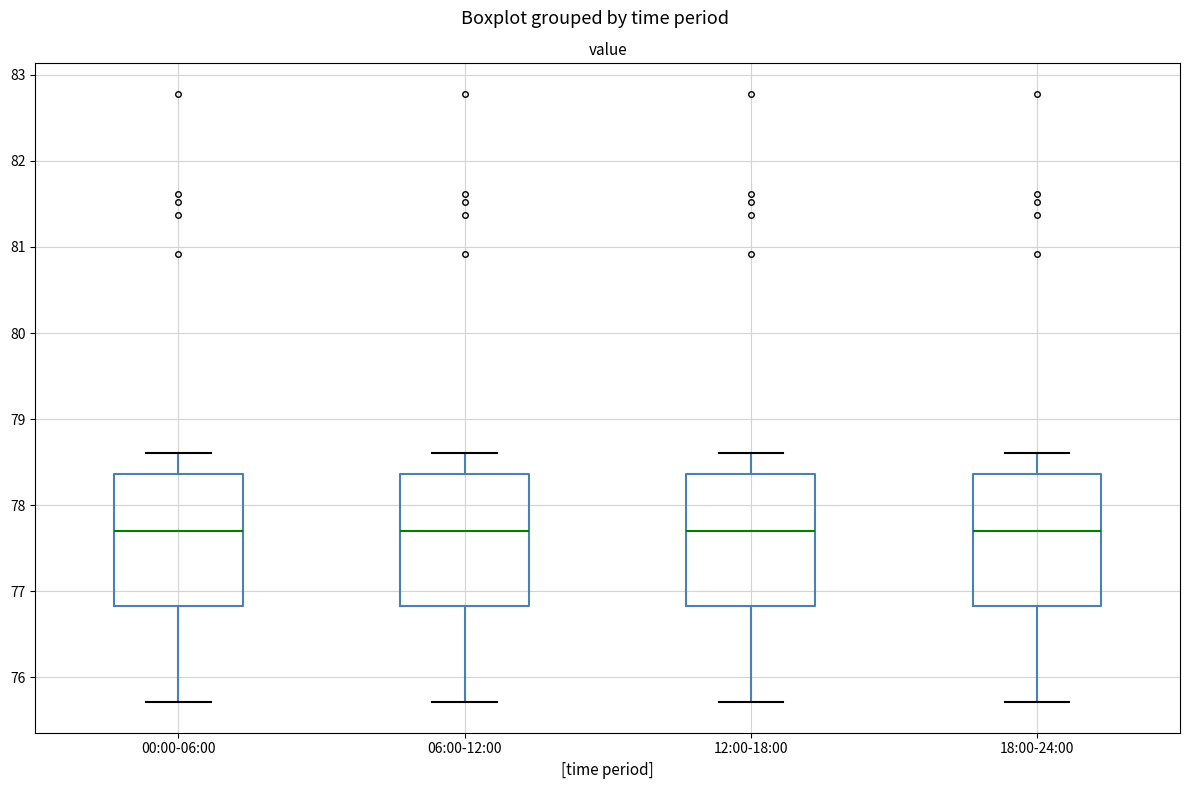

Reading left to right, read every box against the y-axis: the position of its median line, the range the box covers, and the ends of its whiskers. The values are not printed on the chart, so give them approximately, as read against the axis.

00:00-06:00: median 77.7, box 76.8 to 78.4, whiskers 75.7 to 78.6
06:00-12:00: median 77.7, box 76.8 to 78.4, whiskers 75.7 to 78.6
12:00-18:00: median 77.7, box 76.8 to 78.4, whiskers 75.7 to 78.6
18:00-24:00: median 77.7, box 76.8 to 78.4, whiskers 75.7 to 78.6